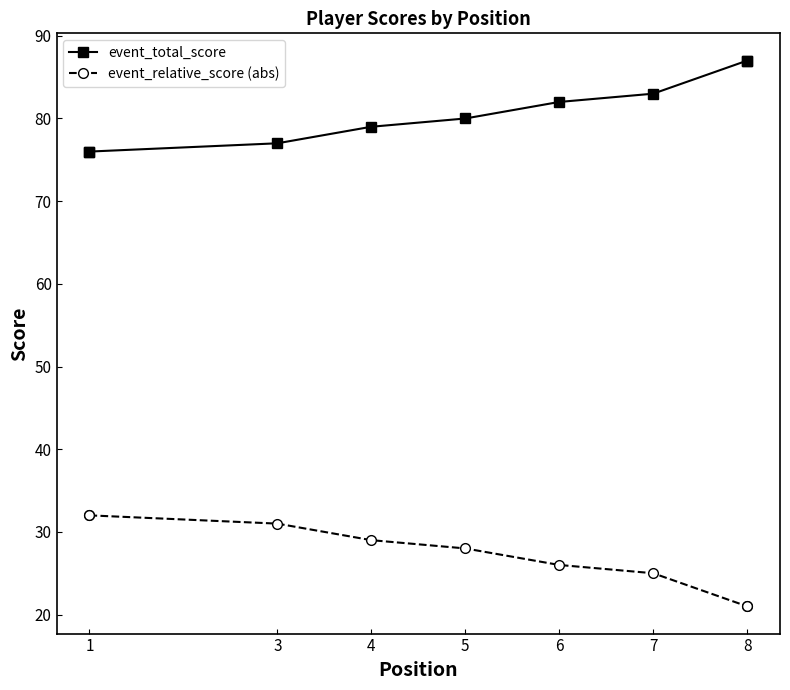

Rank the series by their average value, from lowest to highest.

event_relative_score (abs), event_total_score